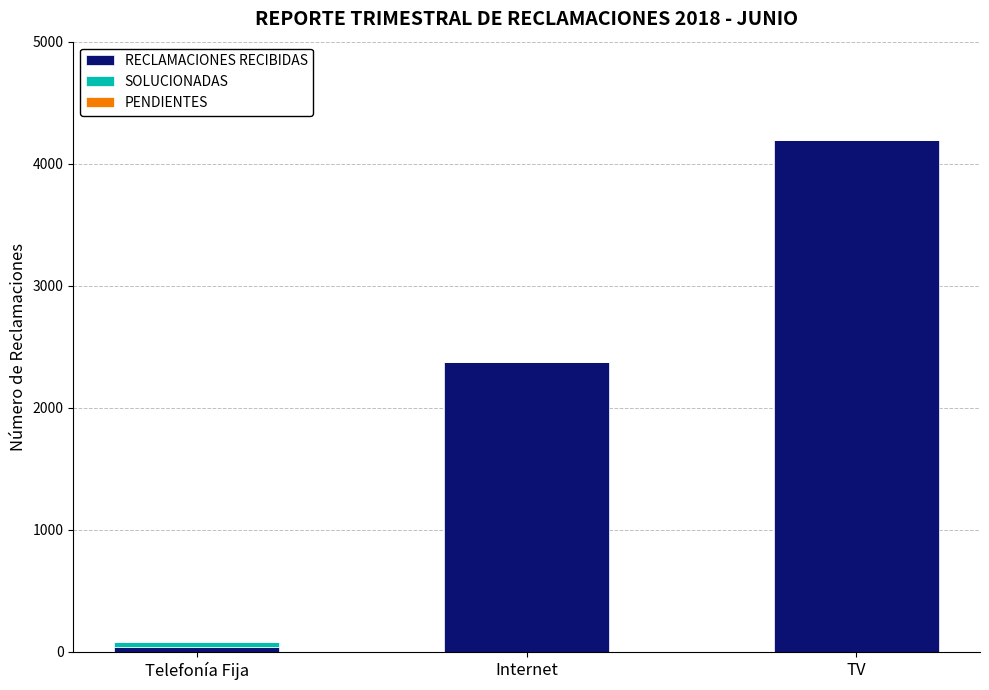

What is the total value across all series at TV?

4191